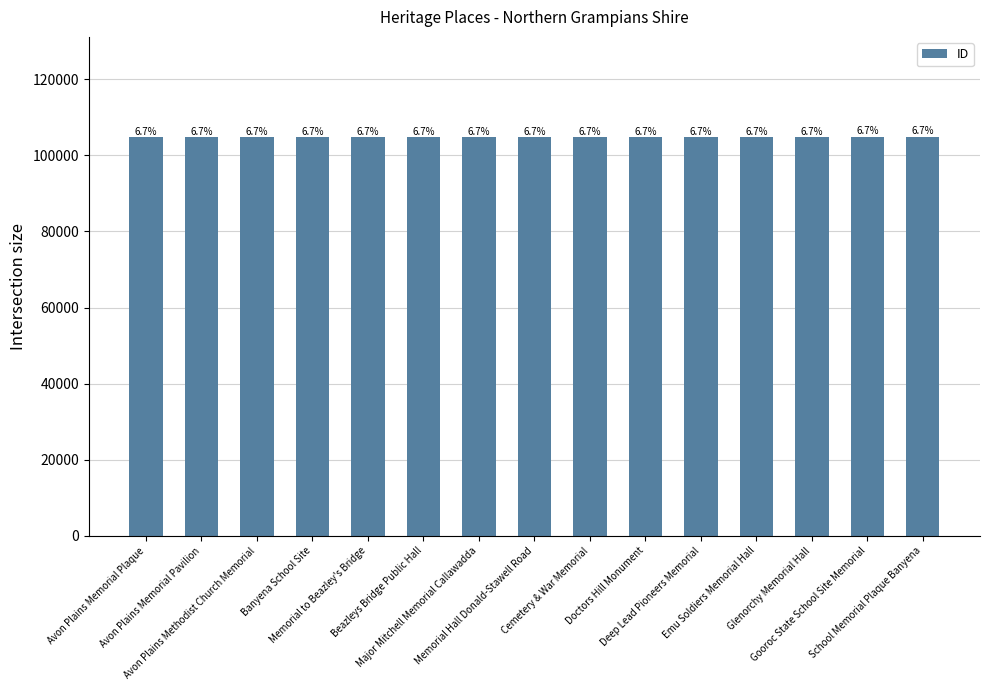

List the labels in order of value, largest first.

School Memorial Plaque Banyena, Gooroc State School Site Memorial, Glenorchy Memorial Hall, Emu Soldiers Memorial Hall, Deep Lead Pioneers Memorial, Doctors Hill Monument, Cemetery & War Memorial, Memorial Hall Donald-Stawell Road, Major Mitchell Memorial Callawadda, Beazleys Bridge Public Hall, Memorial to Beazley's Bridge, Banyena School Site, Avon Plains Methodist Church Memorial, Avon Plains Memorial Pavilion, Avon Plains Memorial Plaque